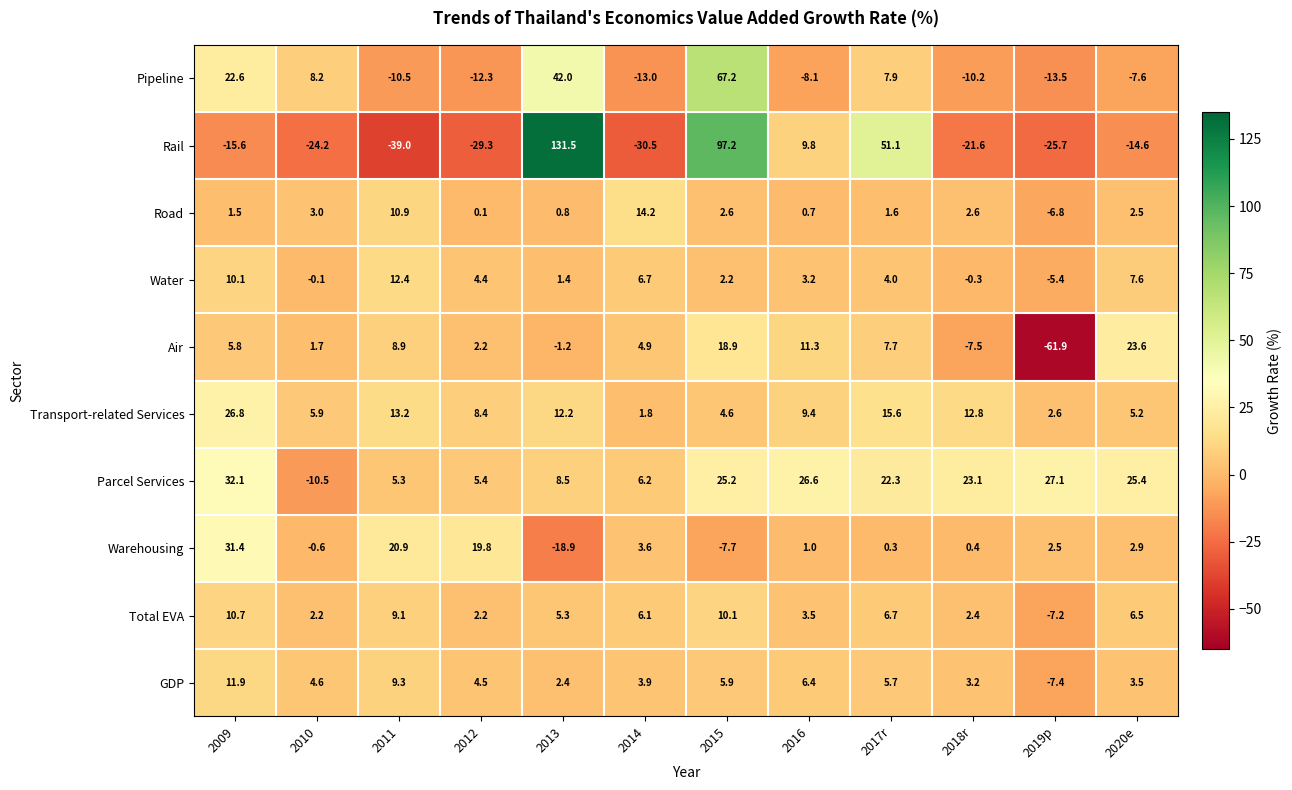

What is the total value across all series at 2016?

63.8